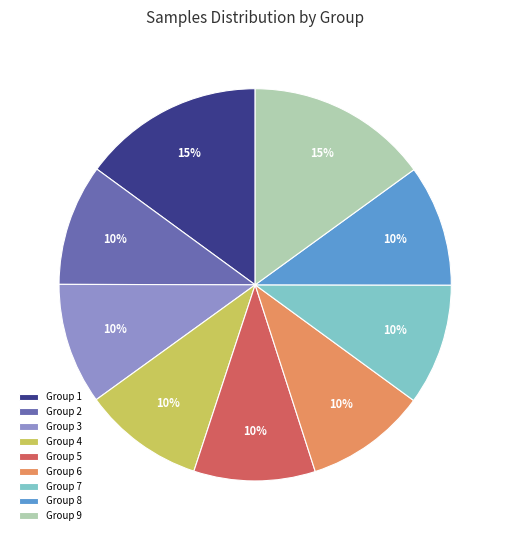

What is the ratio of the value at Group 6 to the value at Group 2?

1.0